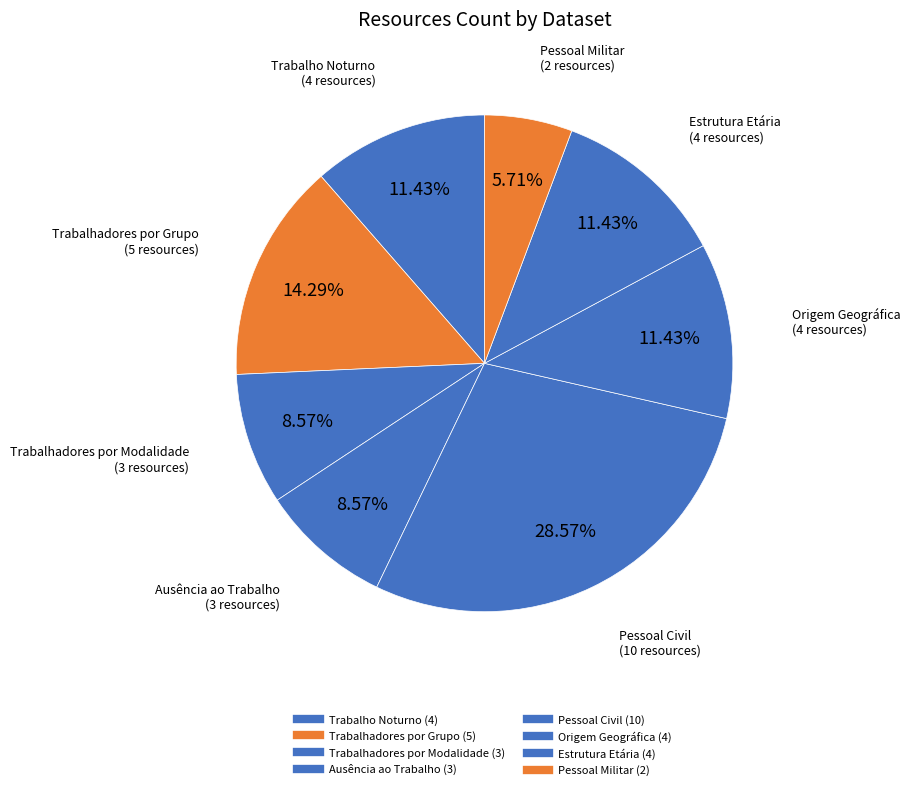

How many segments does this pie chart have?

8